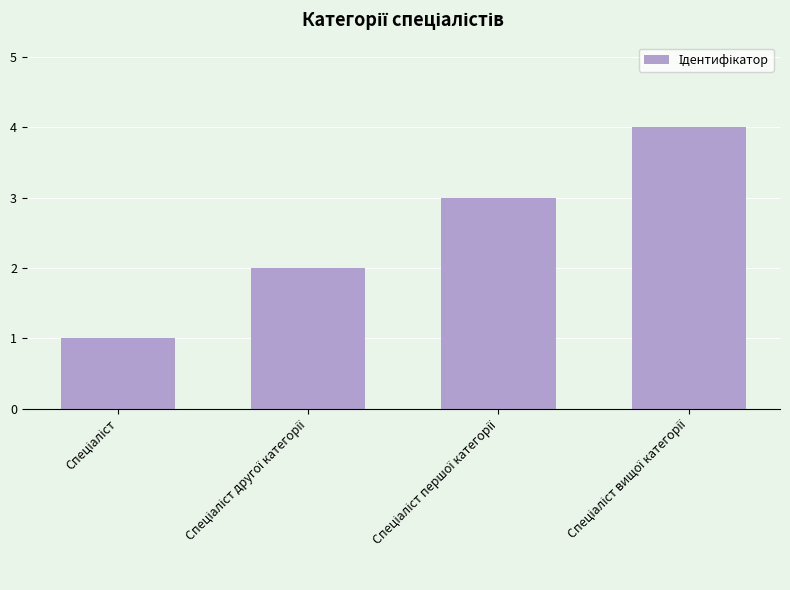

What is the difference between the maximum and minimum values?

3